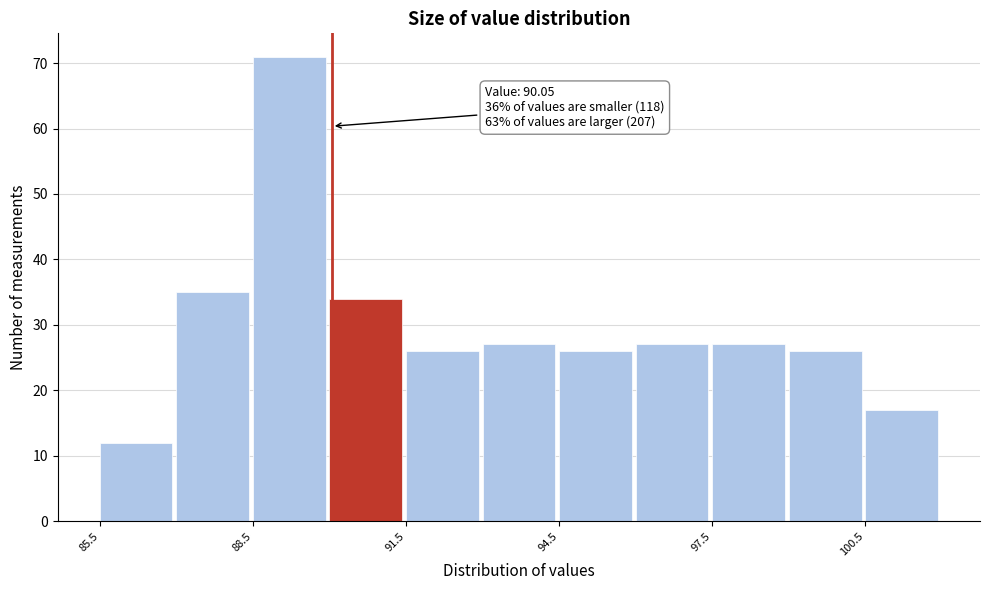

Read against the x-axis, roughly where is the centre of the tallest bar?

89.0